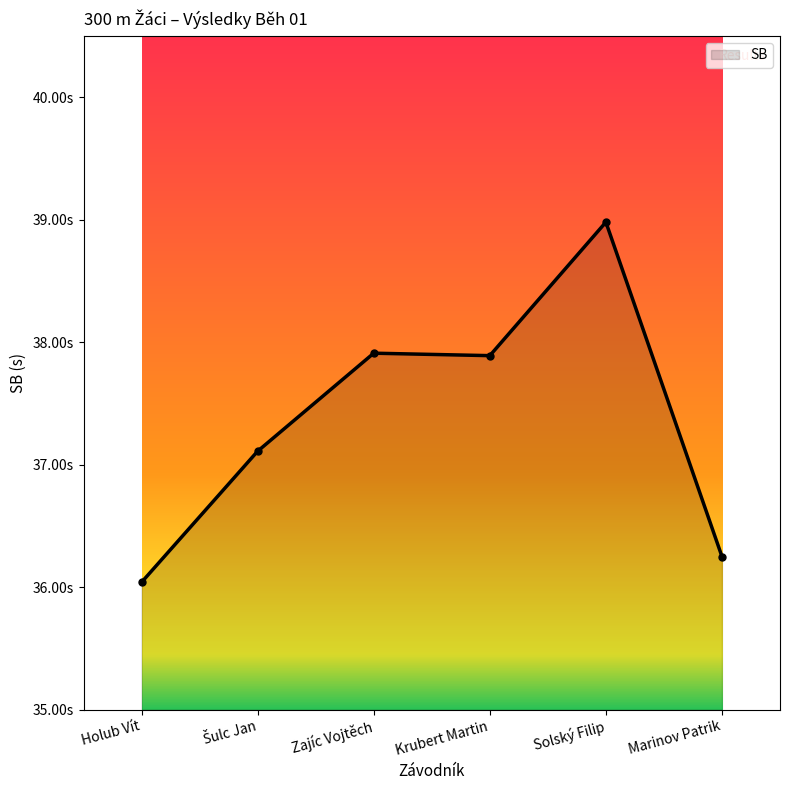

Reading left to right, list all the values displayed in this chart.

36.0	37.1	37.9	37.9	39.0	36.2